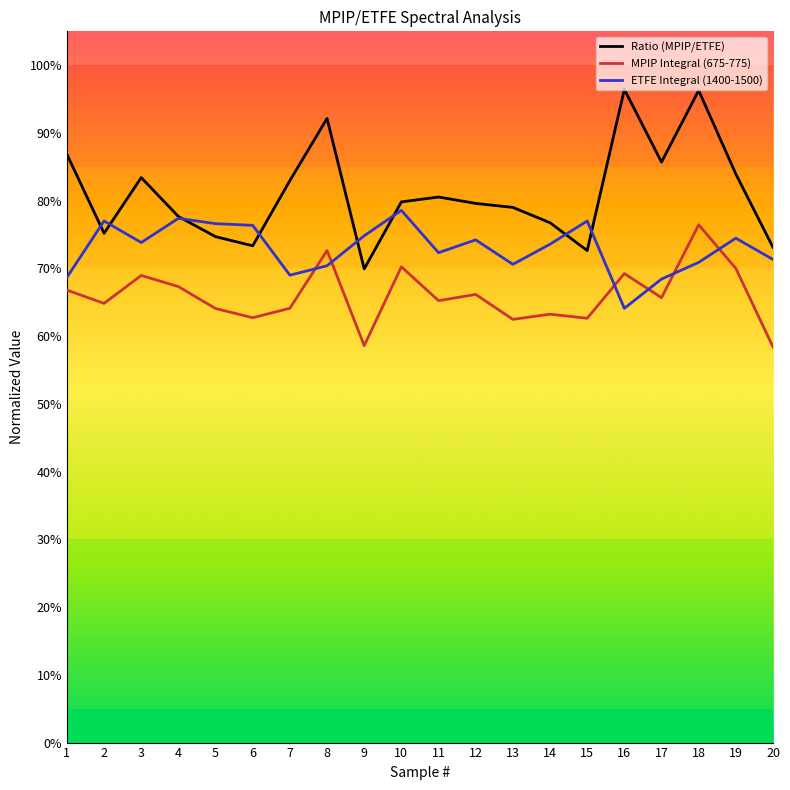

Where is MPIP Integral (675-775) nearest to the value 0?

20